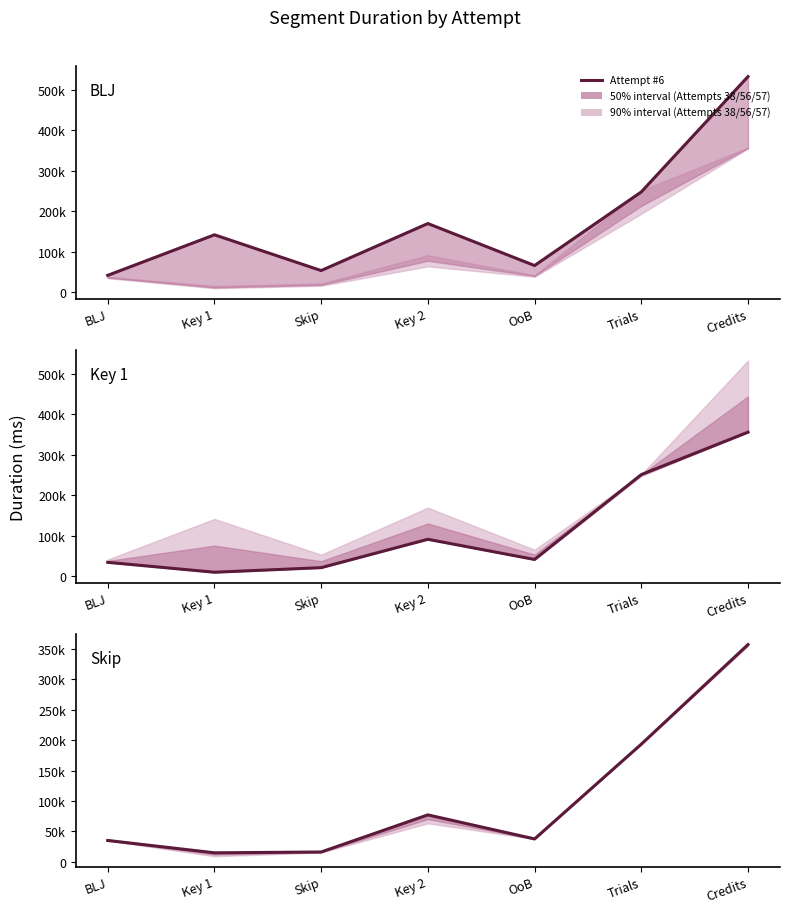

Where is the first local maximum?

Key 2